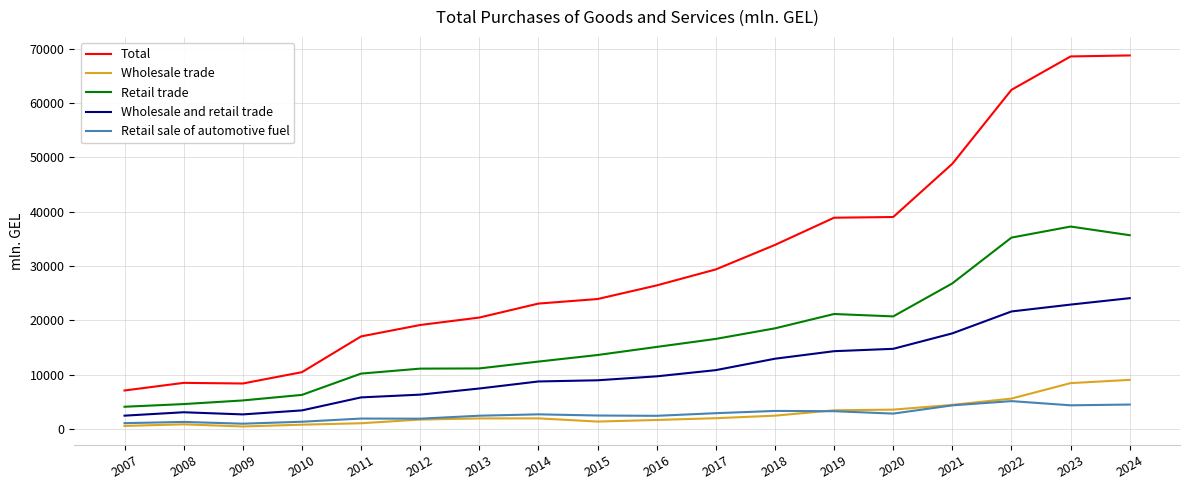

Between 2008 and 2015, which series saw the biggest shift?

Total